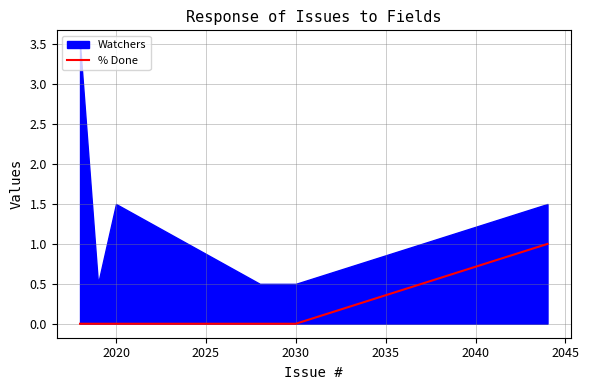

How many data points does each series have?

6